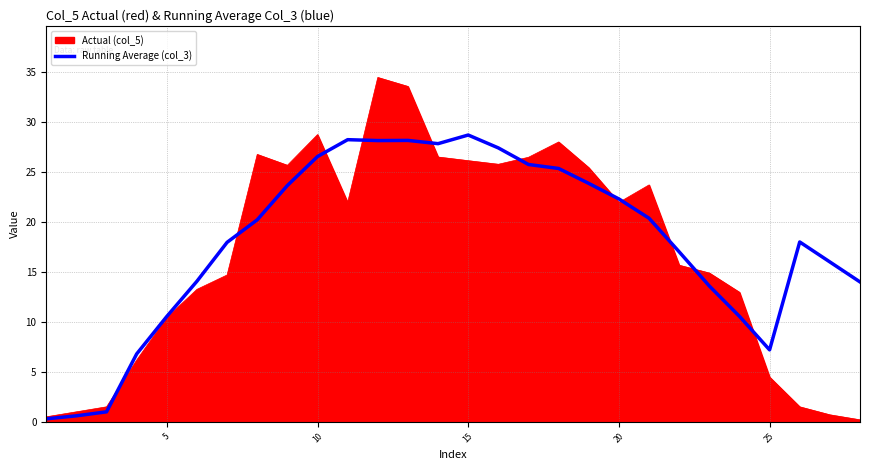

How many categories are shown in the chart?

28